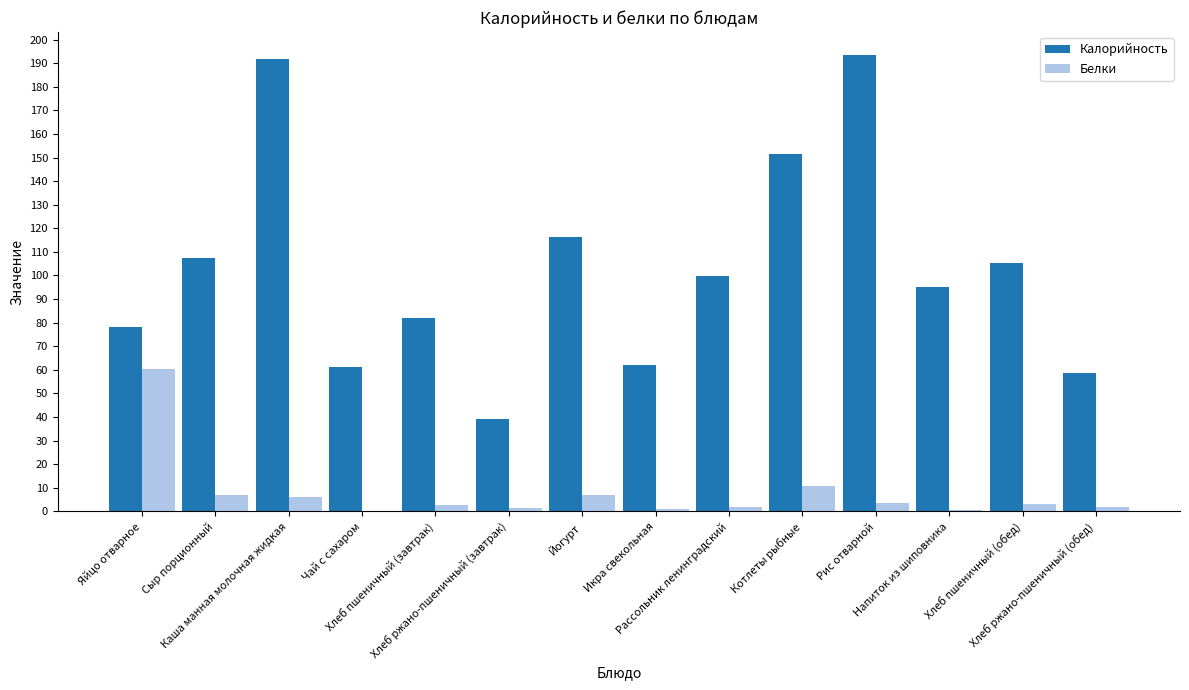

What is the greatest value displayed?

193.5